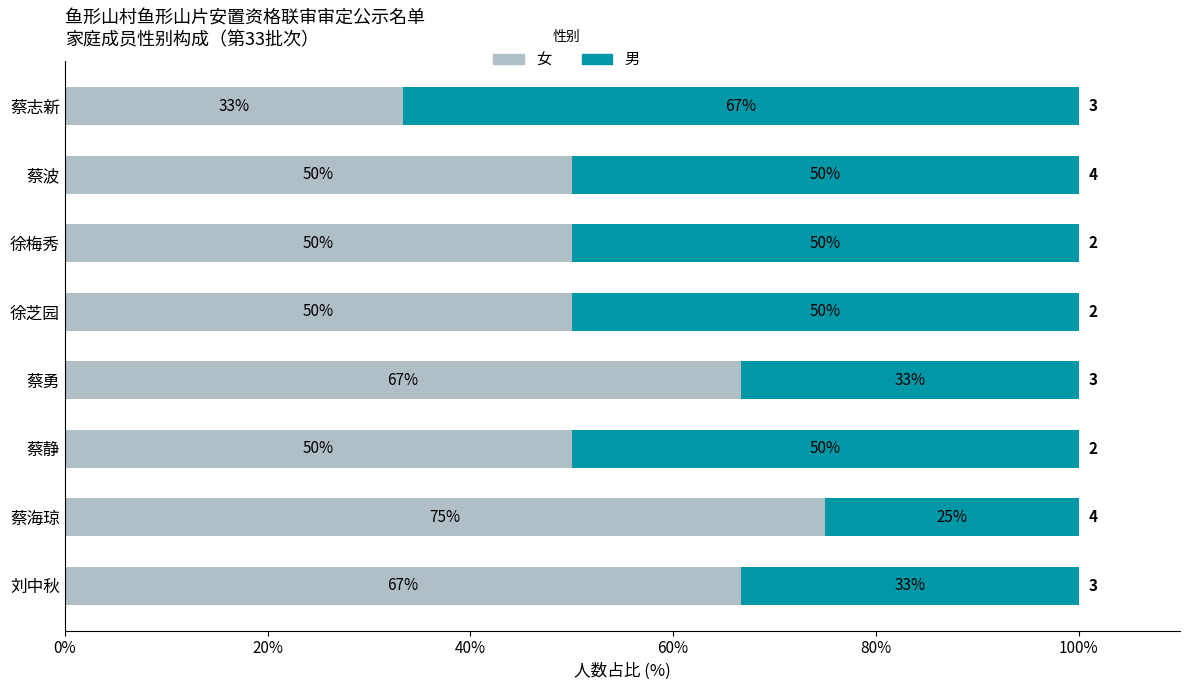

How many categories are shown in the chart?

8